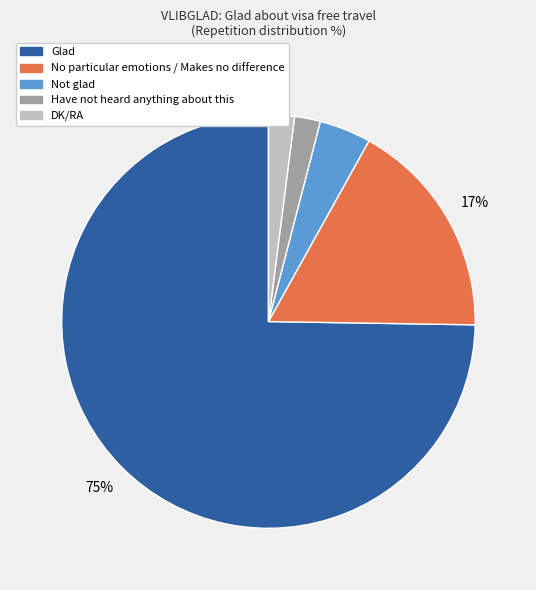

Between Have not heard anything about this and Glad, which is larger?

Glad